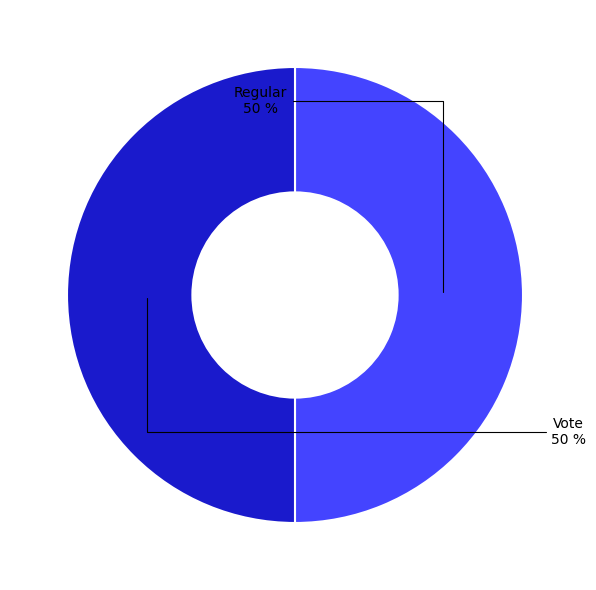

To the nearest percent, what is the average slice percentage?

50%